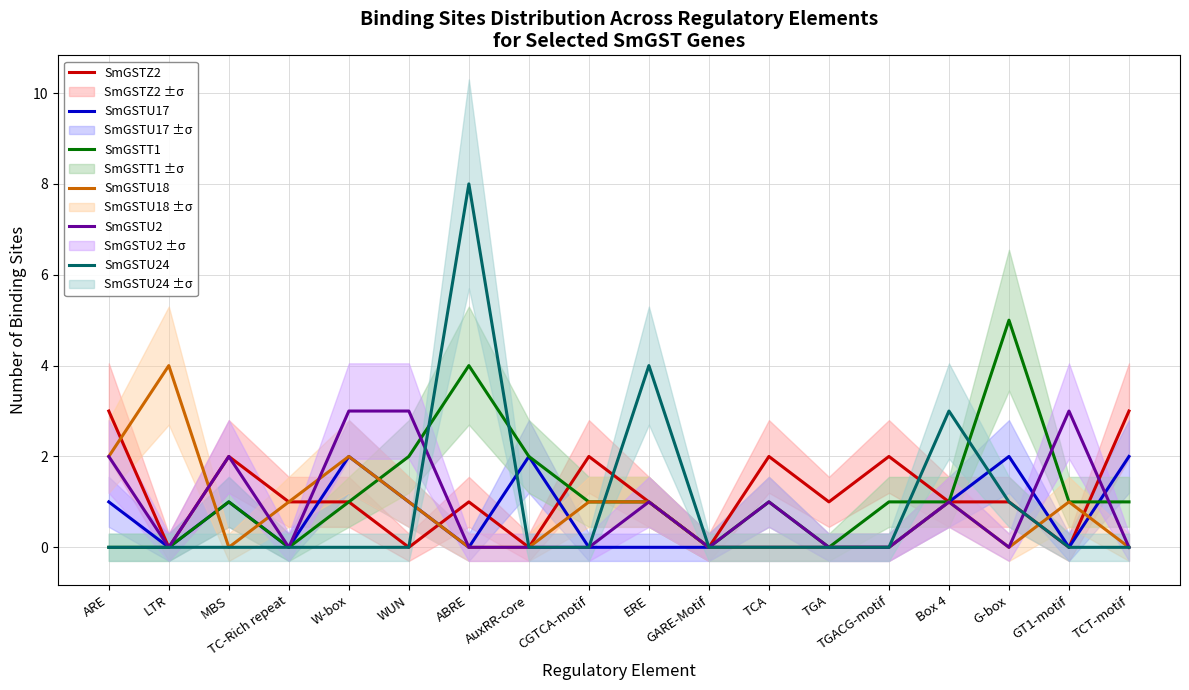

List the labels in order of SmGSTU2 value, largest first.

W-box, WUN, GT1-motif, ARE, MBS, ERE, TCA, Box 4, LTR, TC-Rich repeat, ABRE, AuxRR-core, CGTCA-motif, GARE-Motif, TGA, TGACG-motif, G-box, TCT-motif